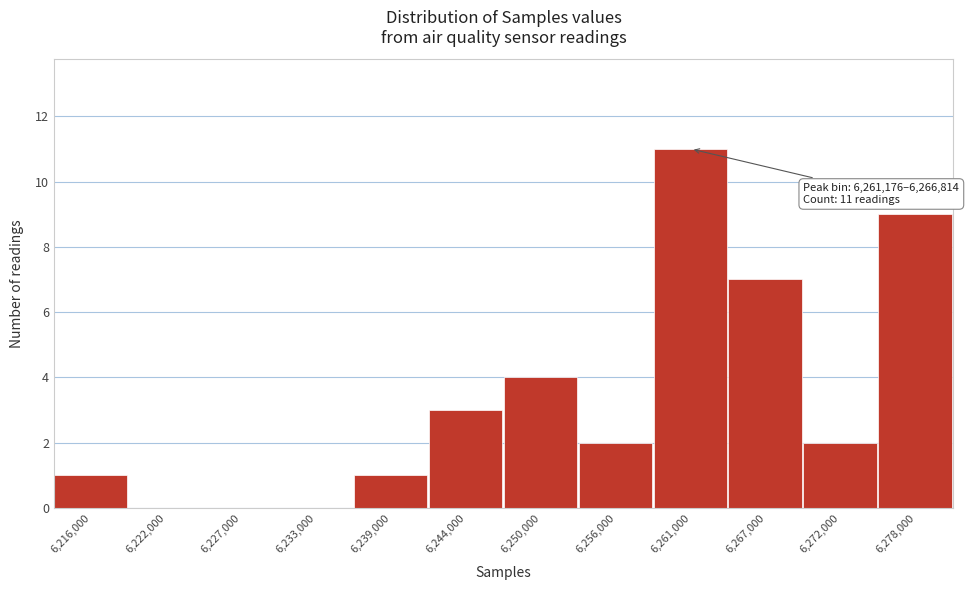

Reading right to left, transcribe all the data shown in this chart.

6,278,000=9	6,272,000=2	6,267,000=7	6,261,000=11	6,256,000=2	6,250,000=4	6,244,000=3	6,239,000=1	6,233,000=0	6,227,000=0	6,222,000=0	6,216,000=1